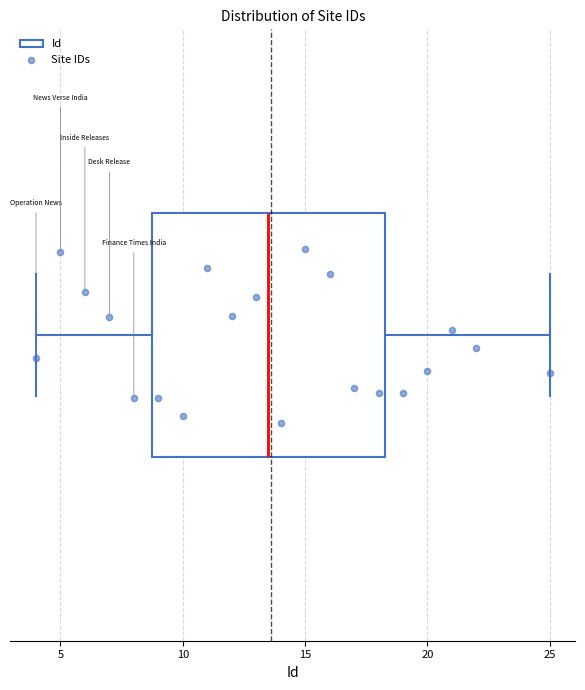

Where does the left whisker of the box end on the x-axis? The values are not printed on the chart, so give them approximately, as read against the axis.

4.0